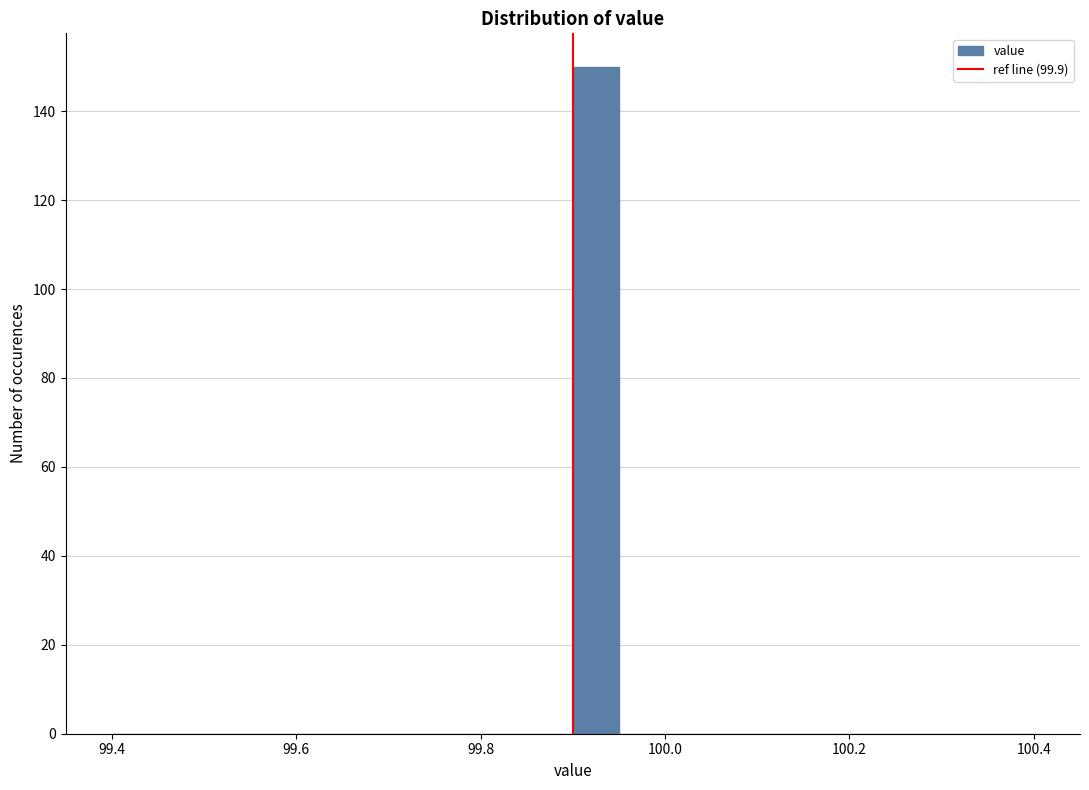

Read against the x-axis, roughly where is the centre of the tallest bar?

99.92